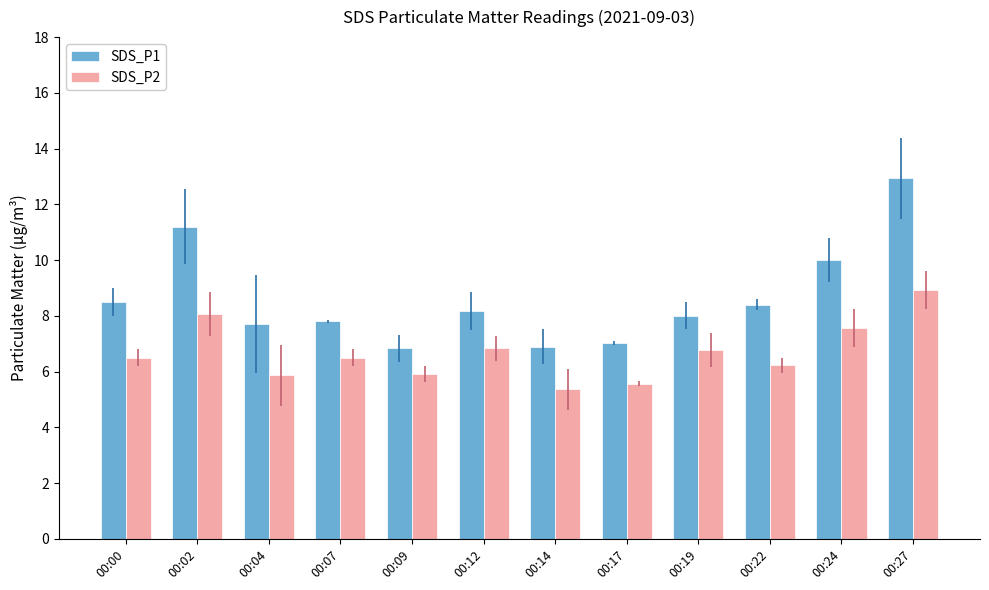

What is the total value across all series at 00:02?

19.3